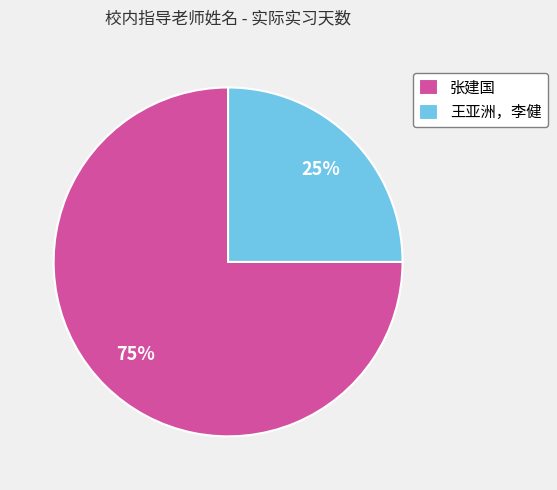

The 张建国 slice represents 69% of the pie. True or false?

False